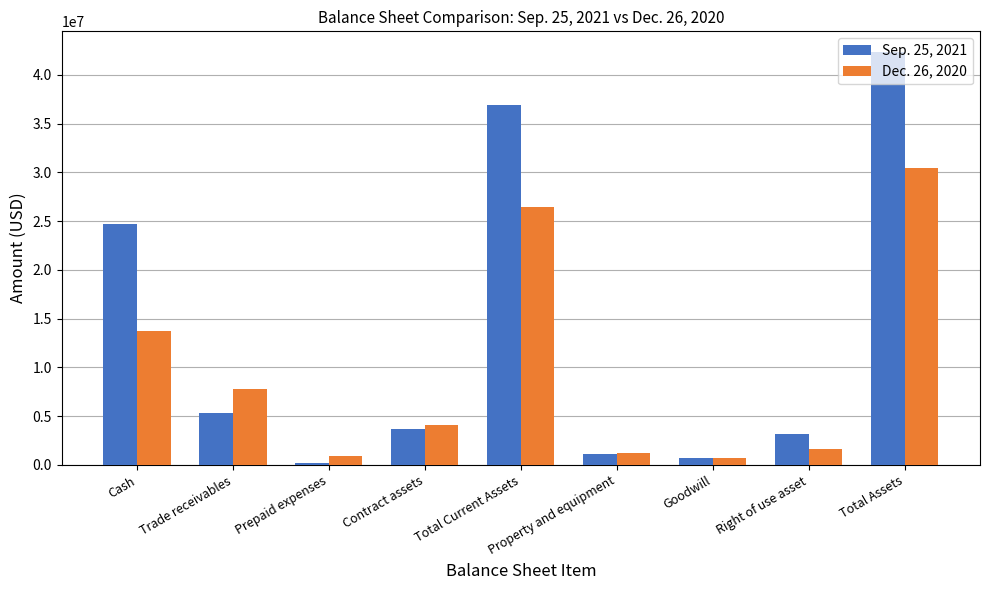

How many bars are there in each group?

2